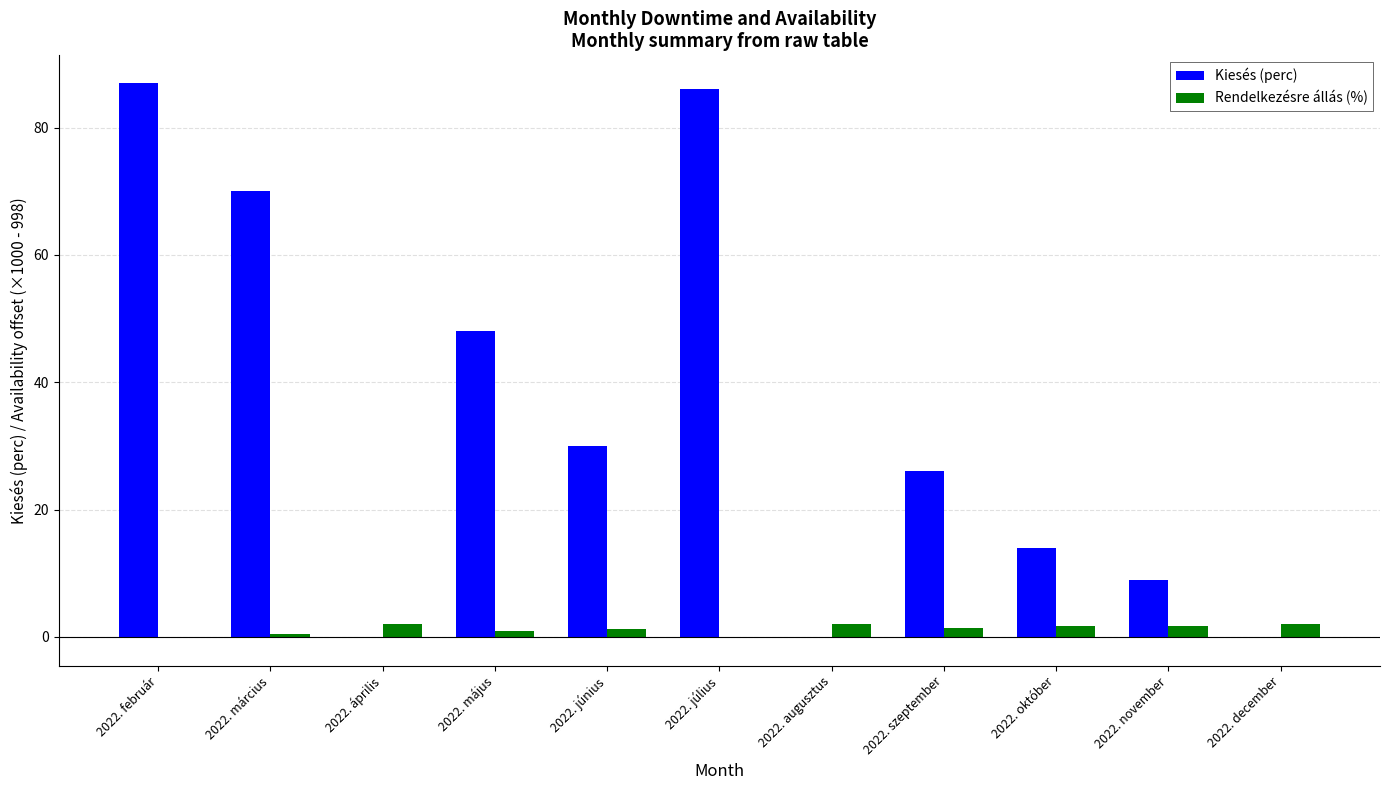

Are the bars grouped side by side (vs. stacked)?

Yes